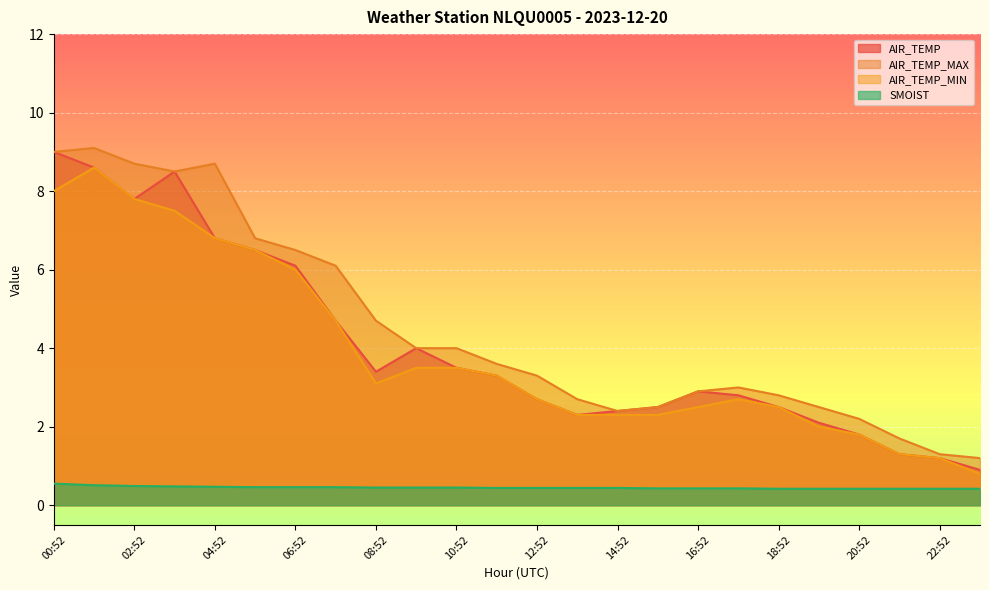

What is the label of the 22nd point from the right?

02:52